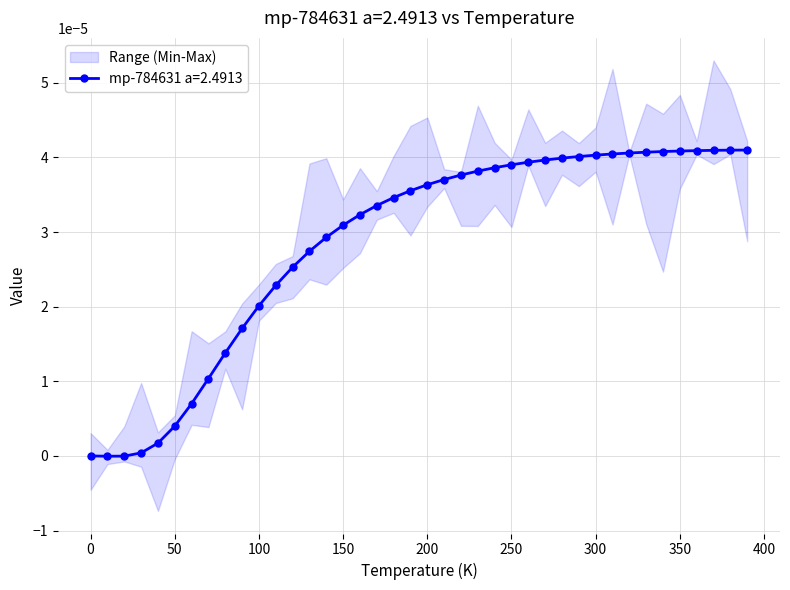

At which category does the data reach its first local valley?

10.0